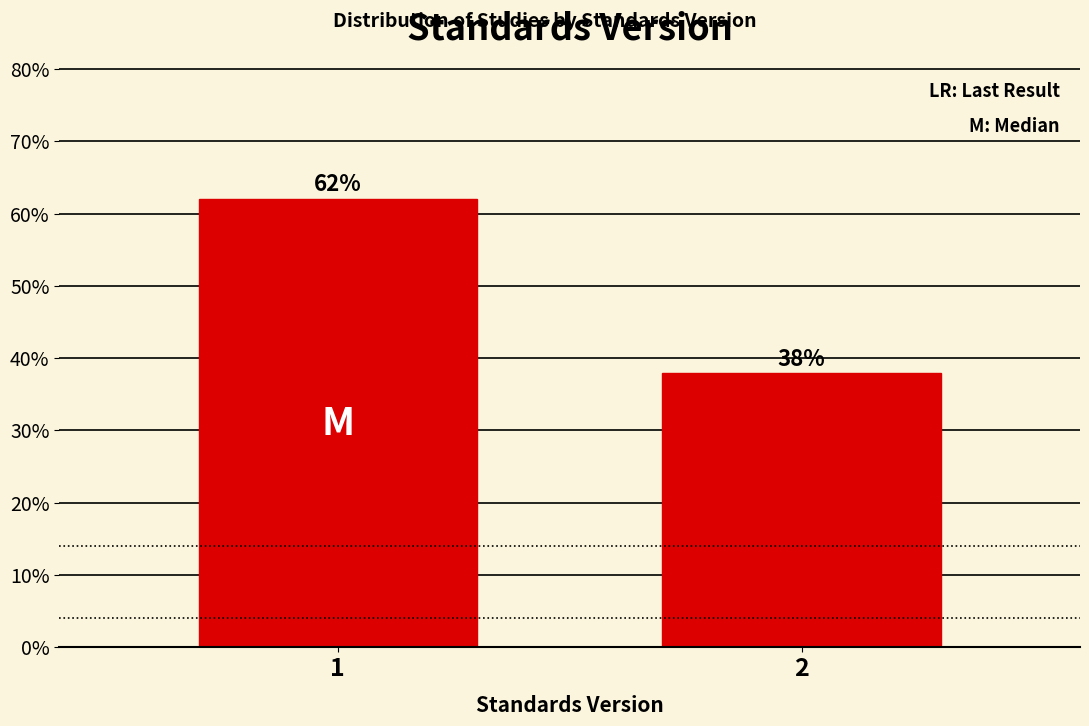

Is it true that the value at 1 is 105.6?

False